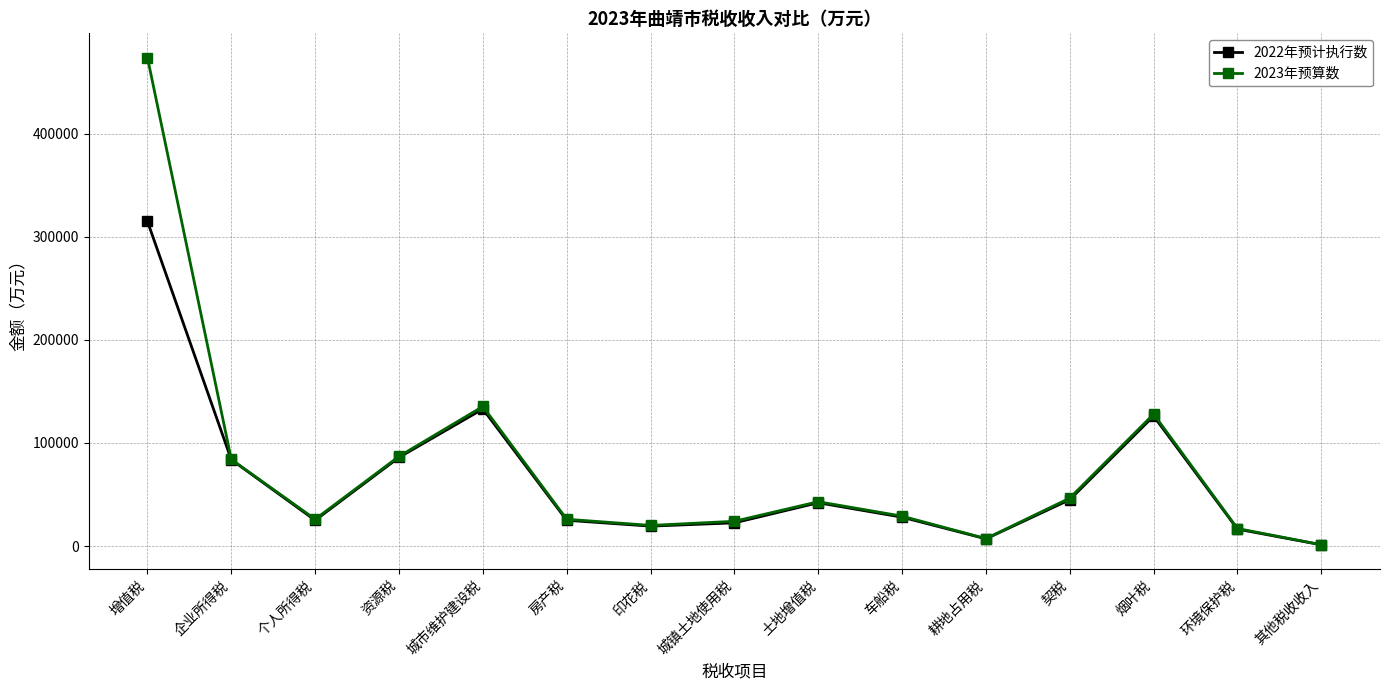

What is the sum of all 2022年预计执行数 values?

975310